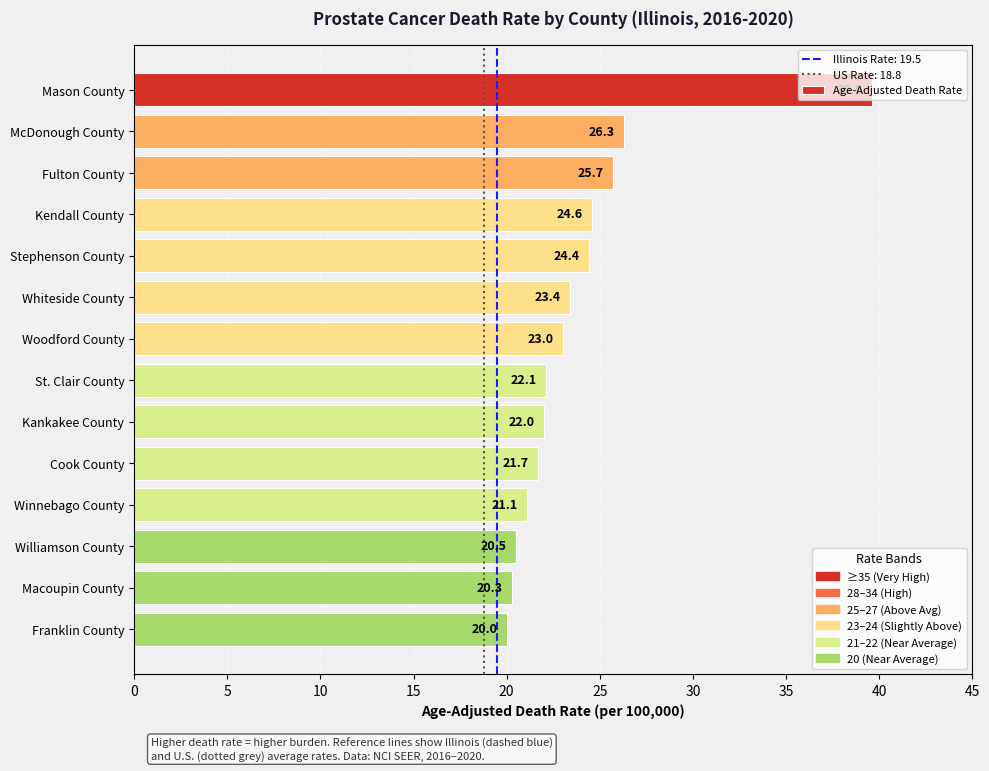

Count the number of categories in the chart.

14